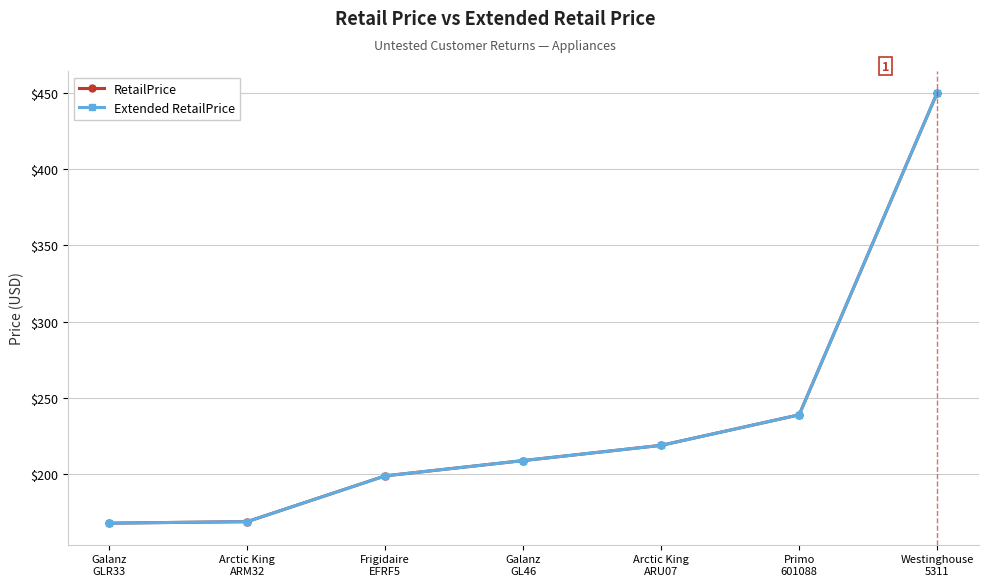

What is the sum of the Extended RetailPrice values at Frigidaire
EFRF5 and Westinghouse
5311?

649.0